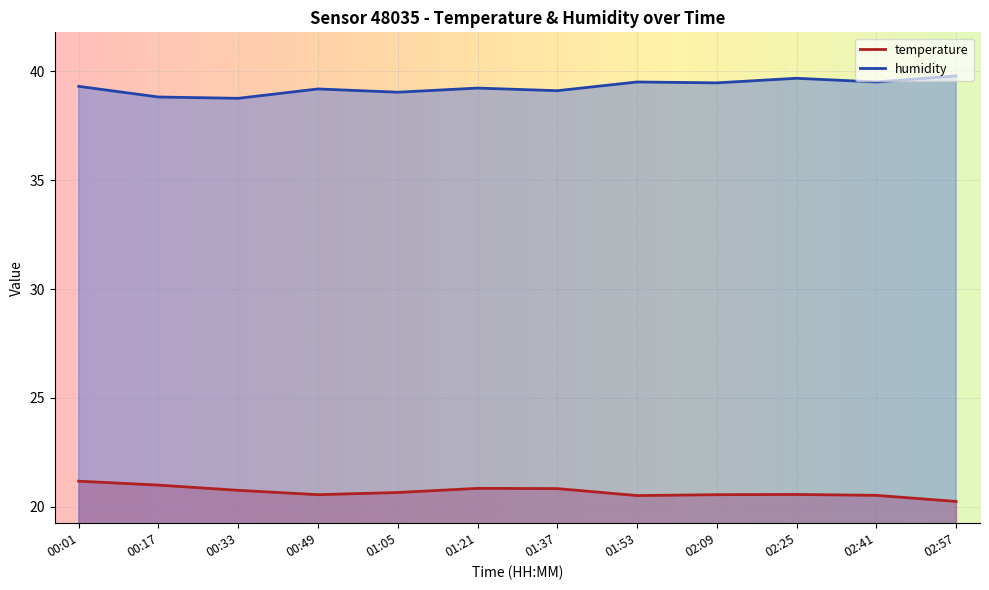

List the series in order of their overall mean, lowest first.

temperature, humidity